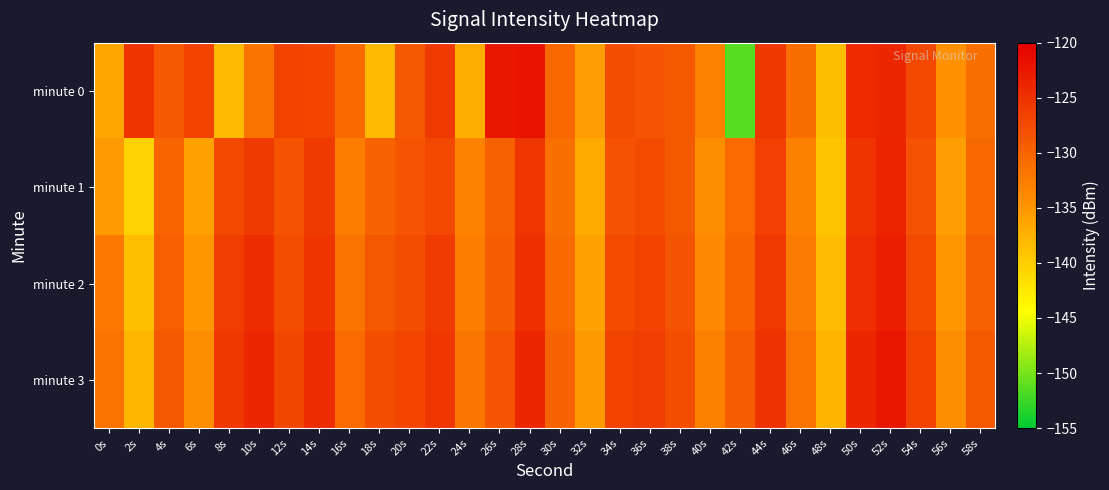

At how many categories does at least one series exceed -141?

30